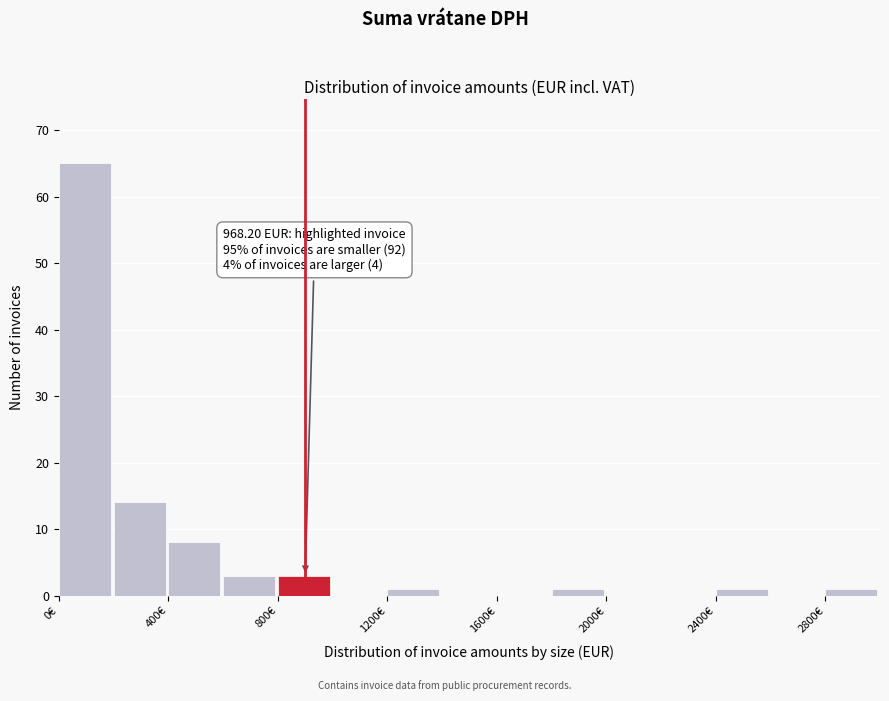

Over which range of the x-axis is the bar tallest?

0 to 200